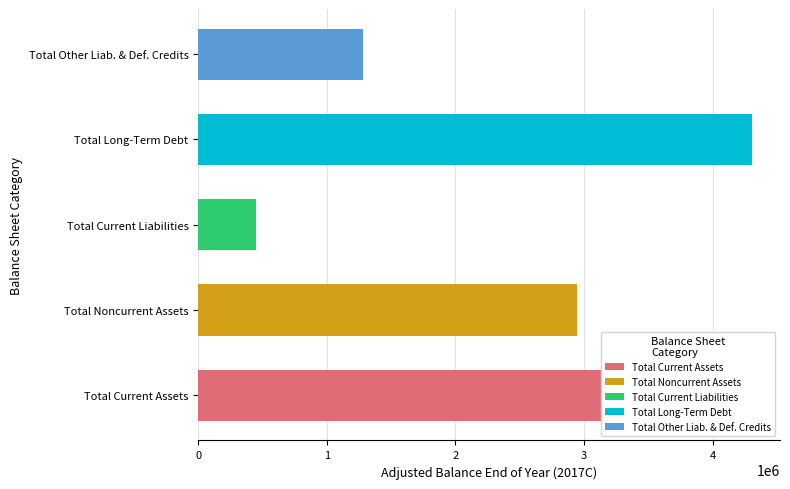

How many bars are there in total?

5